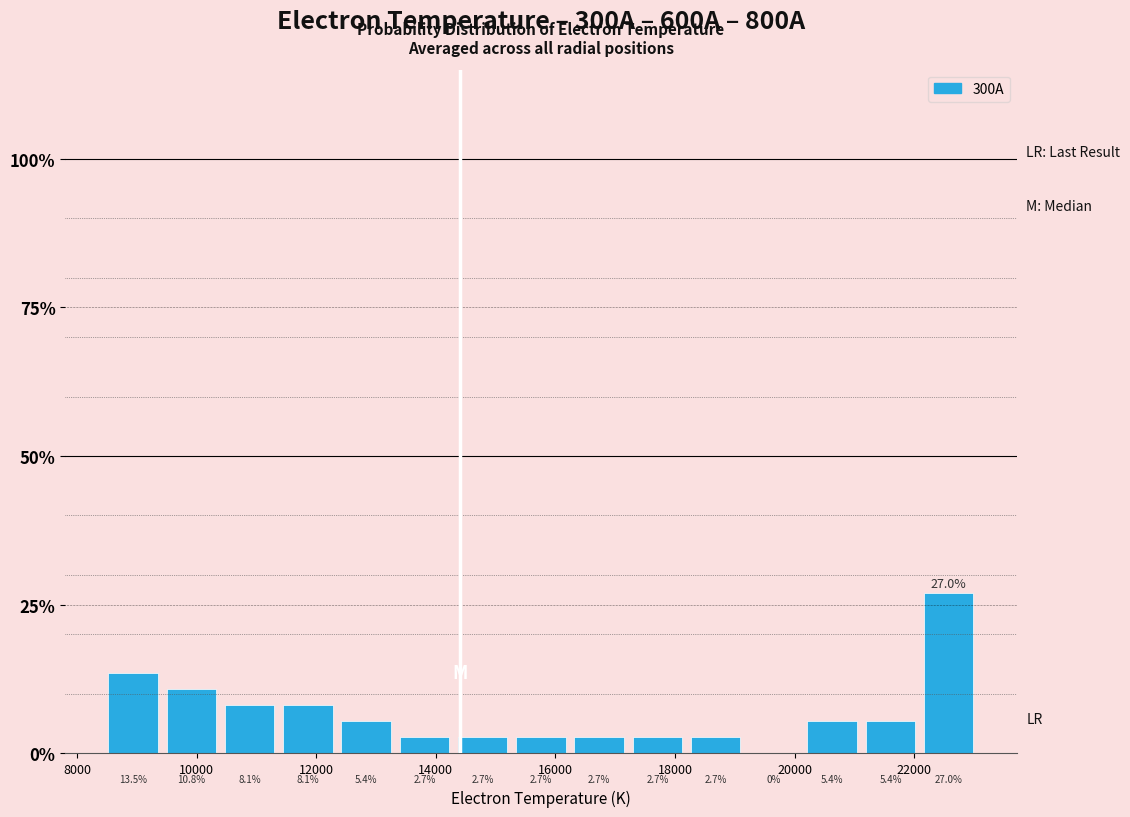

Reading left to right, list every bar in this chart as the range it spans on the x-axis followed by its height. The bar edges are not printed on the chart, so give them approximately, as read against the axis.

8400 to 9400: 13.5
9400 to 10400: 10.8
10400 to 11400: 8.1
11400 to 12400: 8.1
12400 to 13400: 5.4
13400 to 14200: 2.7
14200 to 15200: 2.7
15200 to 16200: 2.7
16200 to 17200: 2.7
17200 to 18200: 2.7
18200 to 19200: 2.7
19200 to 20200: 0.0
20200 to 21200: 5.4
21200 to 22000: 5.4
22000 to 23000: 27.0